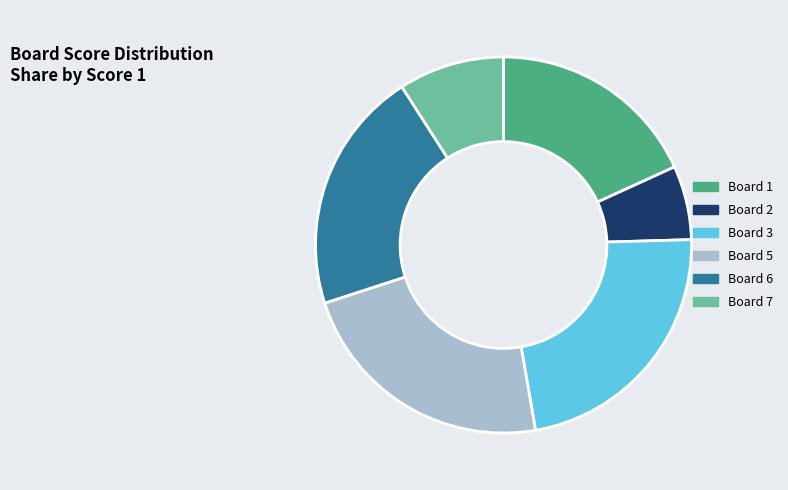

Between Board 2 and Board 1, which is larger?

Board 1